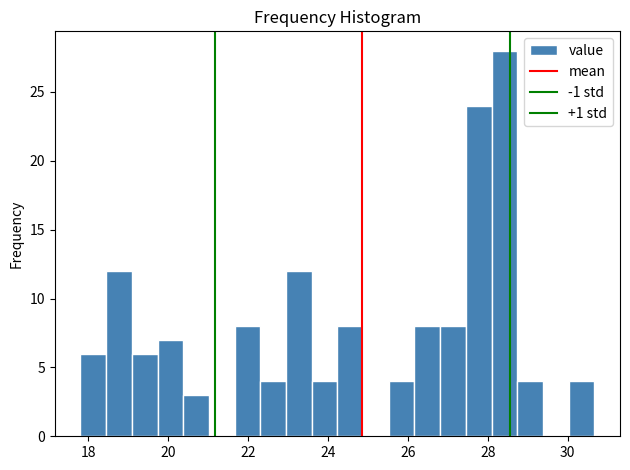

Read against the x-axis, roughly where is the centre of the tallest bar?

28.4